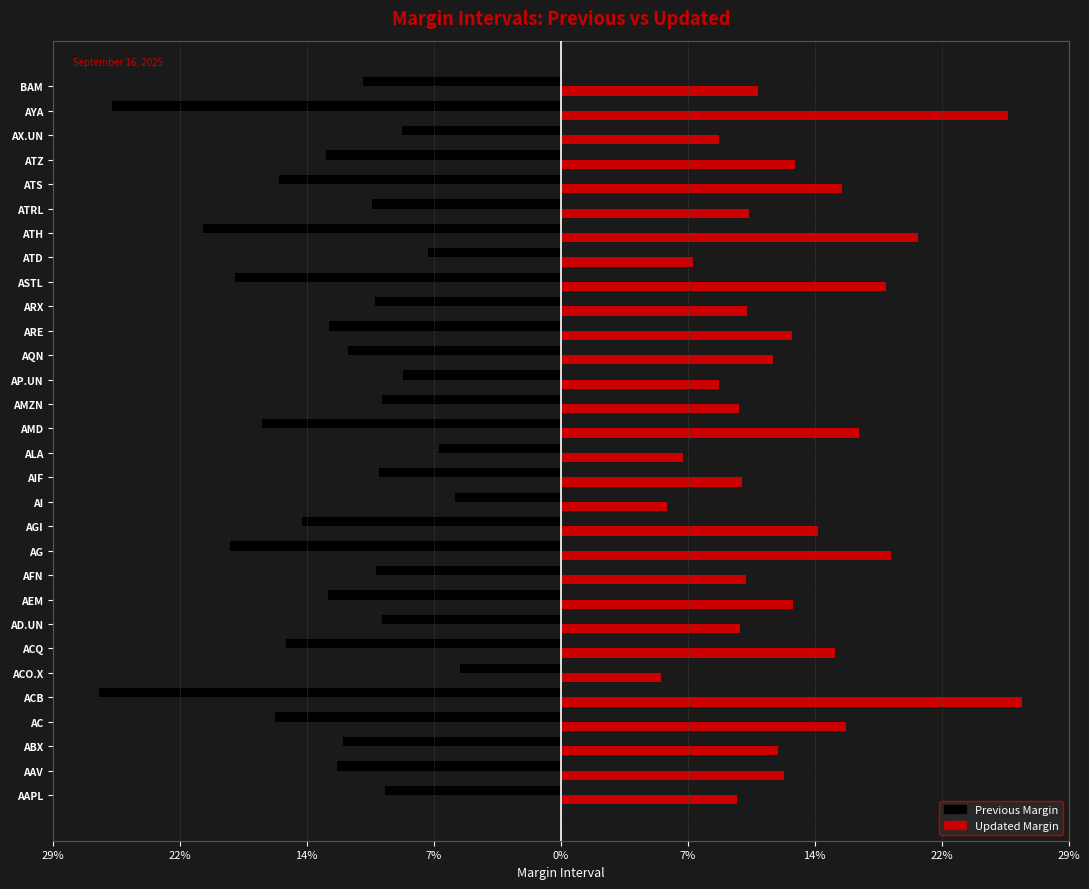

What are all the series names shown in the legend?

Previous Margin, Updated Margin